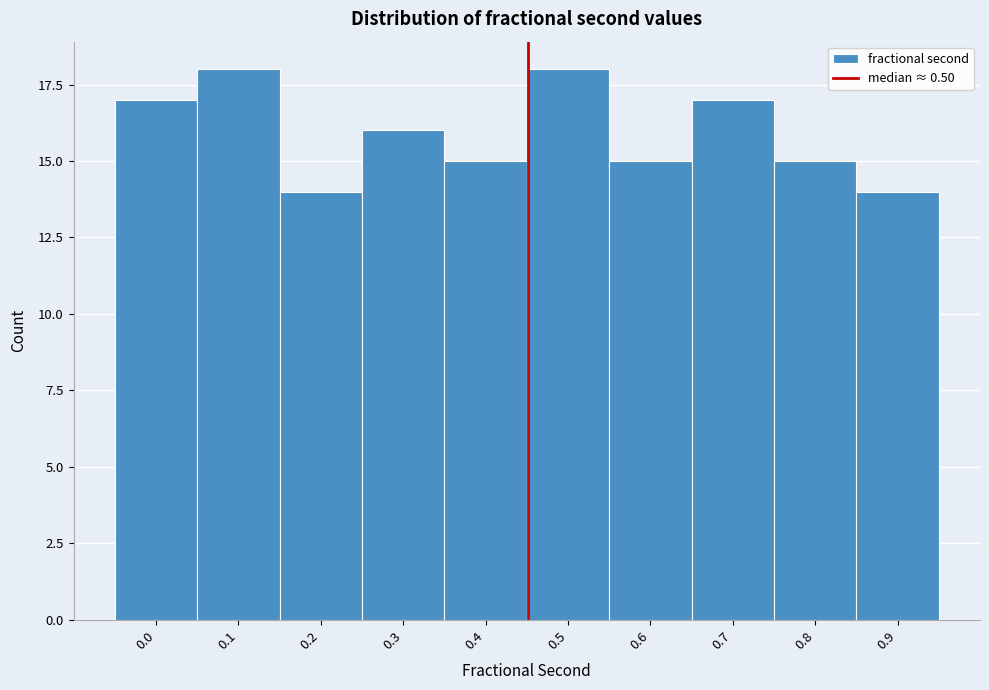

Reading right to left, what are all the values shown in this chart?

0.9=14	0.8=15	0.7=17	0.6=15	0.5=18	0.4=15	0.3=16	0.2=14	0.1=18	0.0=17